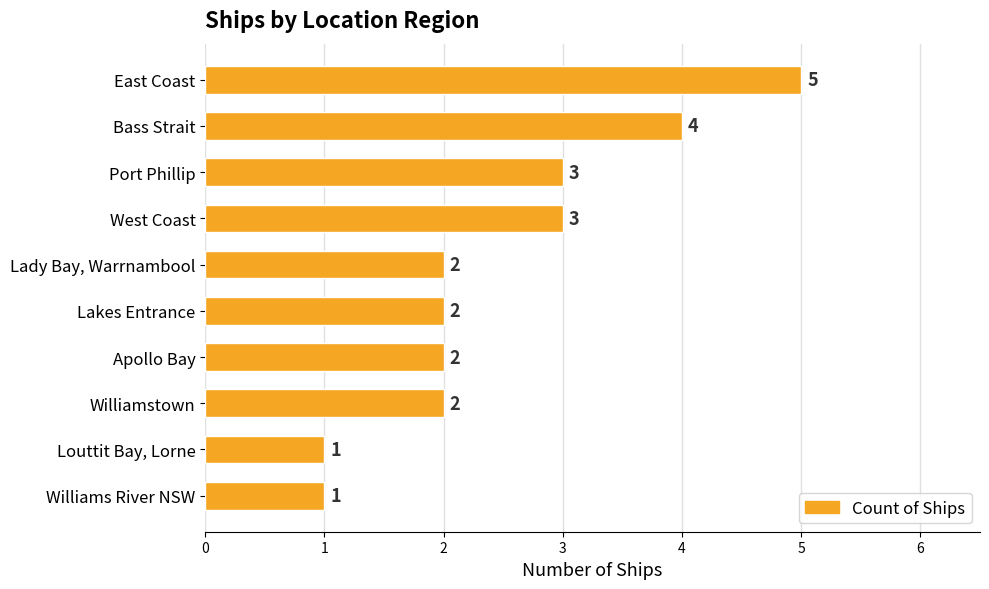

What is the difference between the second highest and minimum values?

3